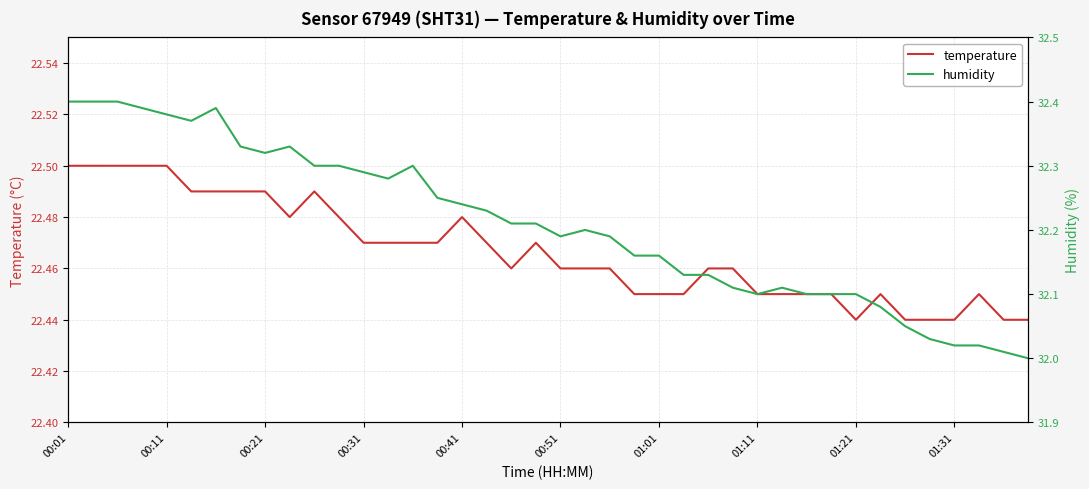

True or false: humidity and temperature intersect in this chart.

False